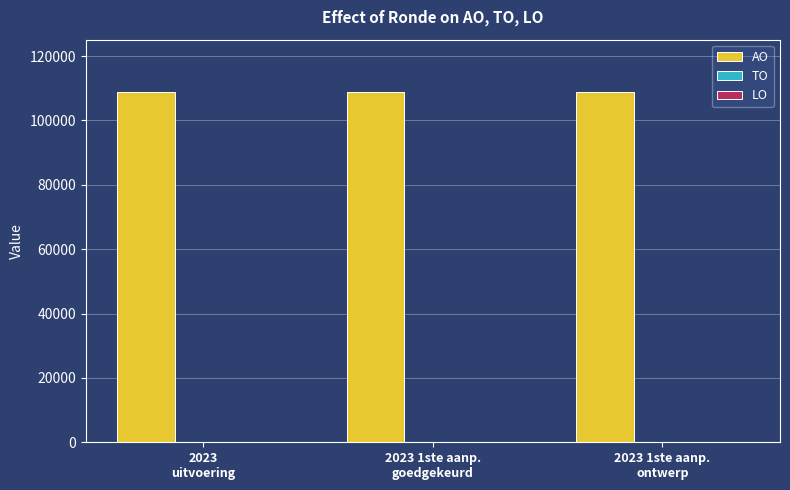

What is the maximum value shown in the chart?

108778